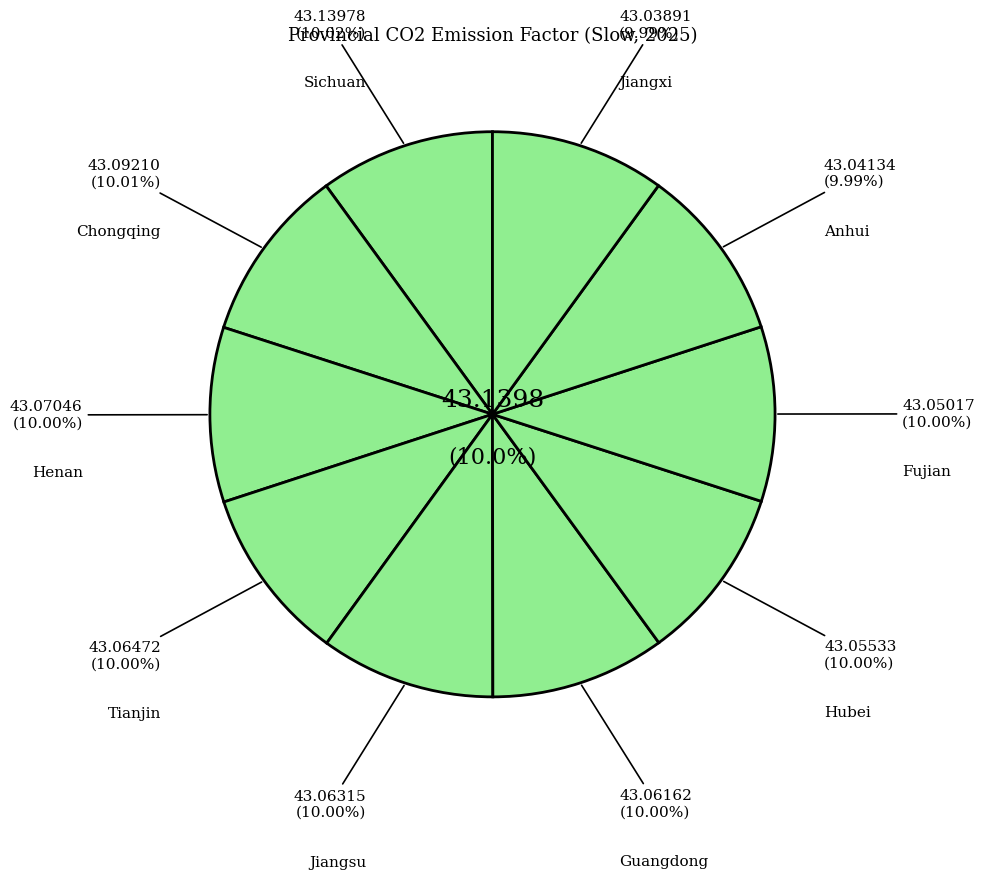

Does Tianjin account for over 50% of the chart?

No